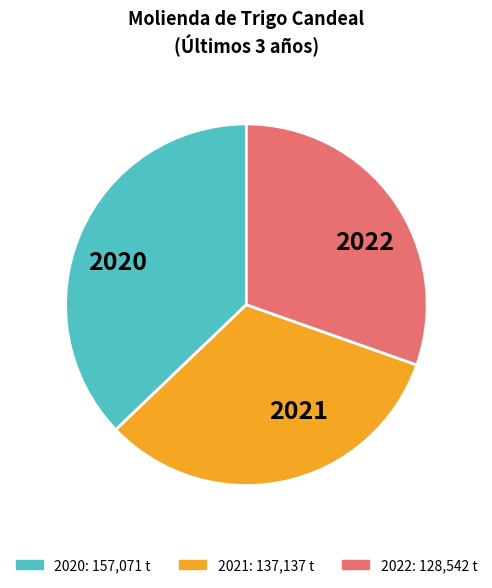

Count the number of slices in the pie.

3